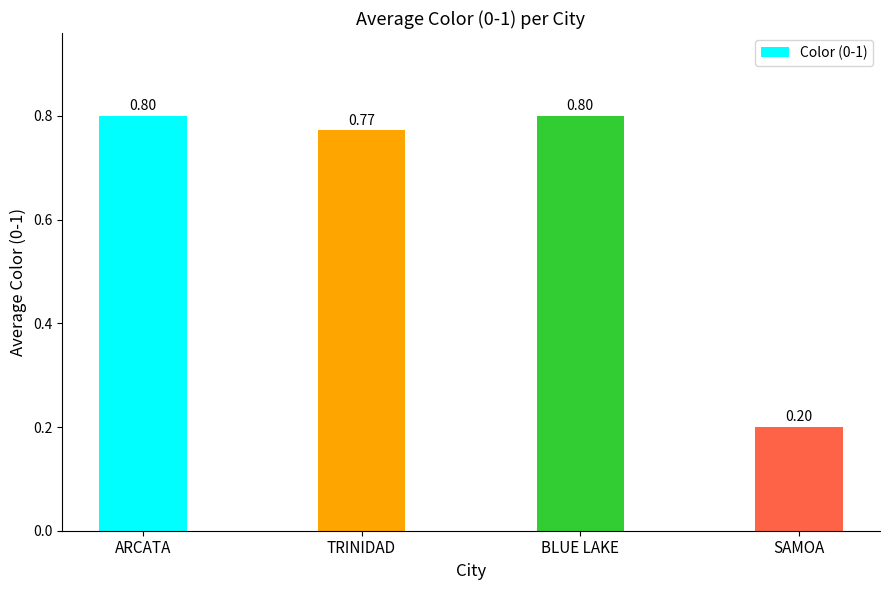

Is it true that the value at BLUE LAKE is 0.2?

False